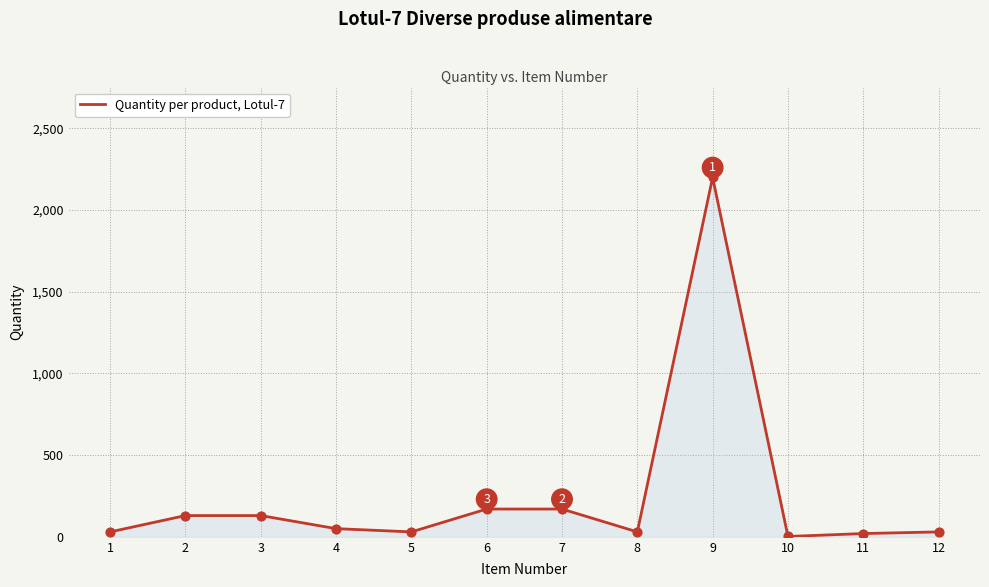

What is the maximum value shown in the chart?

2200